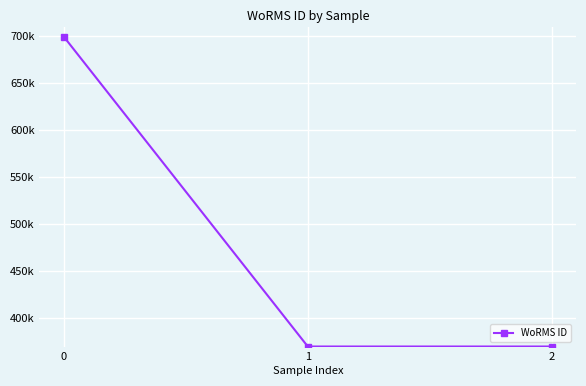

Approximately how many times larger is the value at 2 compared to 0?

0.5